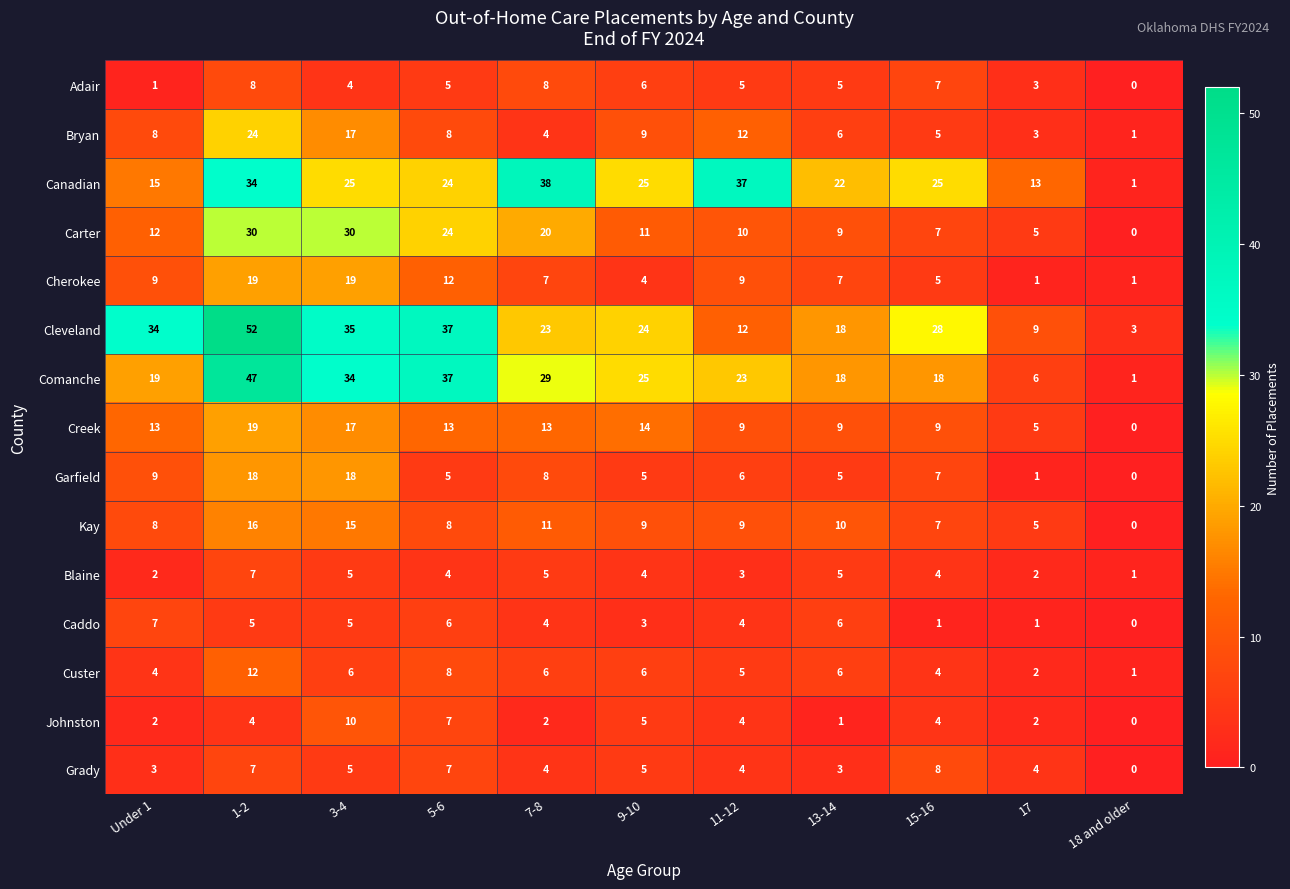

What is the sum of all Garfield values?

82